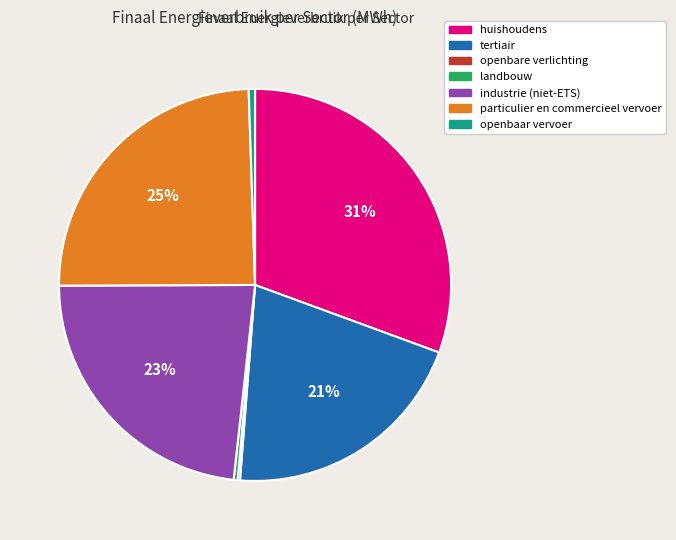

Between huishoudens and particulier en commercieel vervoer, which is larger?

huishoudens